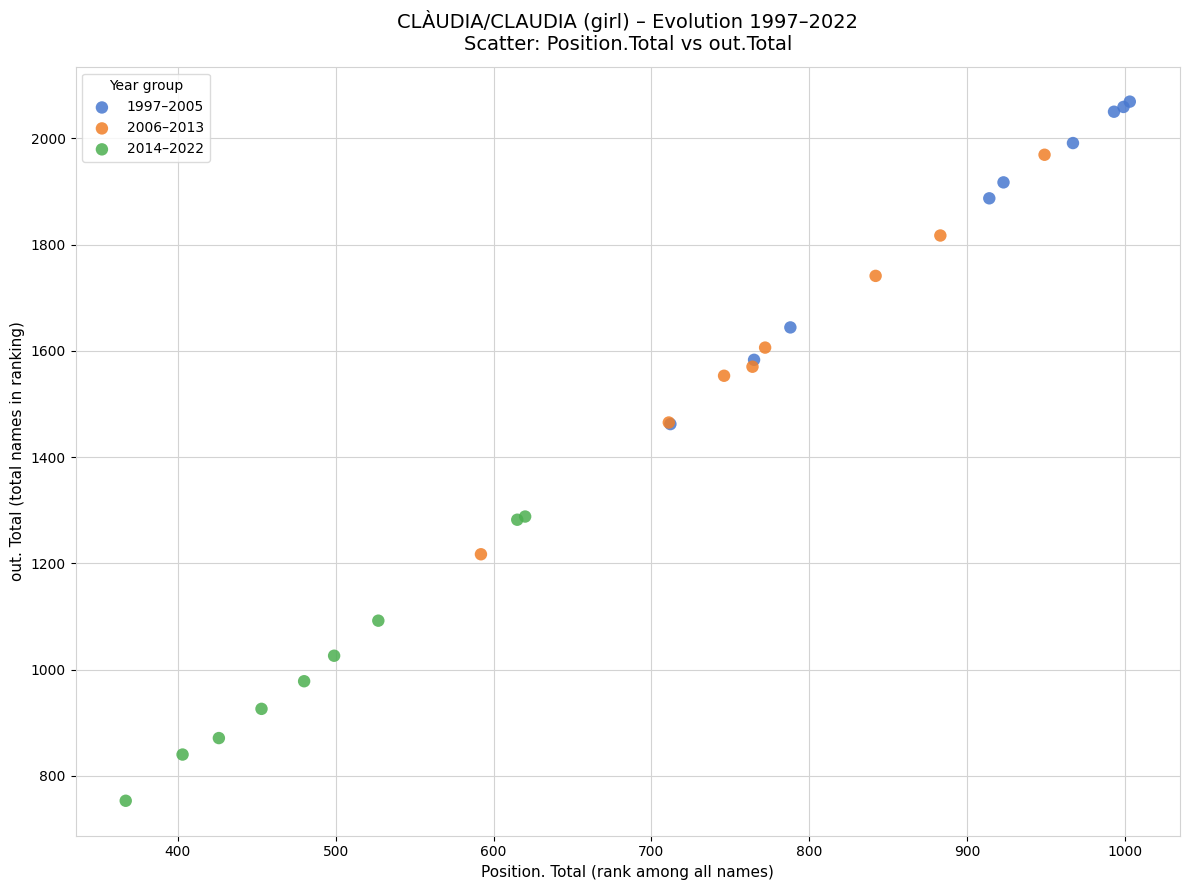

Which series contains the highest Y value?

1997–2005